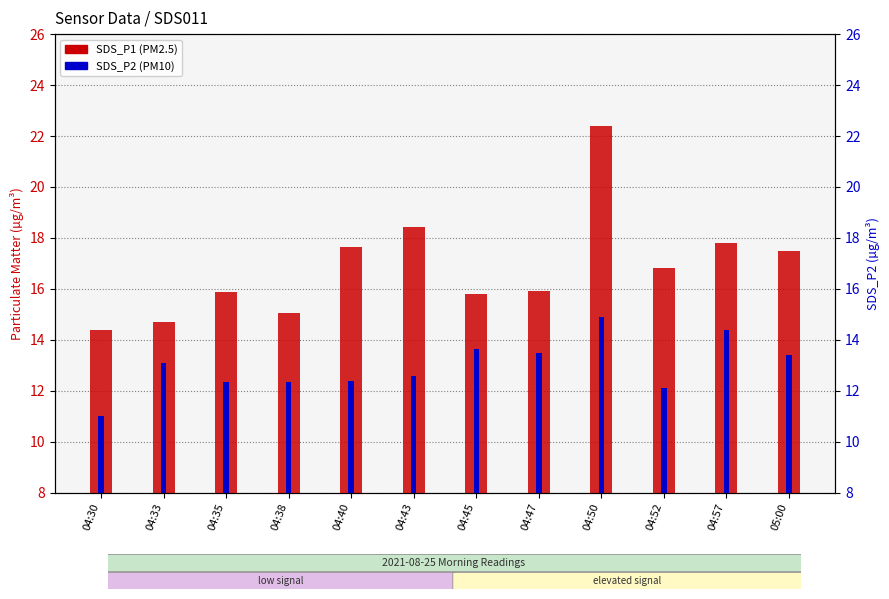

Does the chart contain any negative values?

No